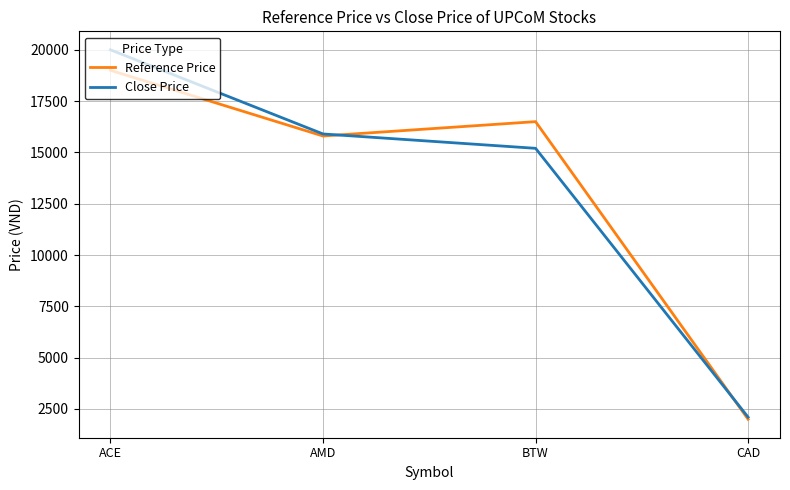

Reading right to left, list all the values displayed in this chart.

Reference Price: 2000	16500	15800	19000
Close Price: 2100	15200	15900	20000